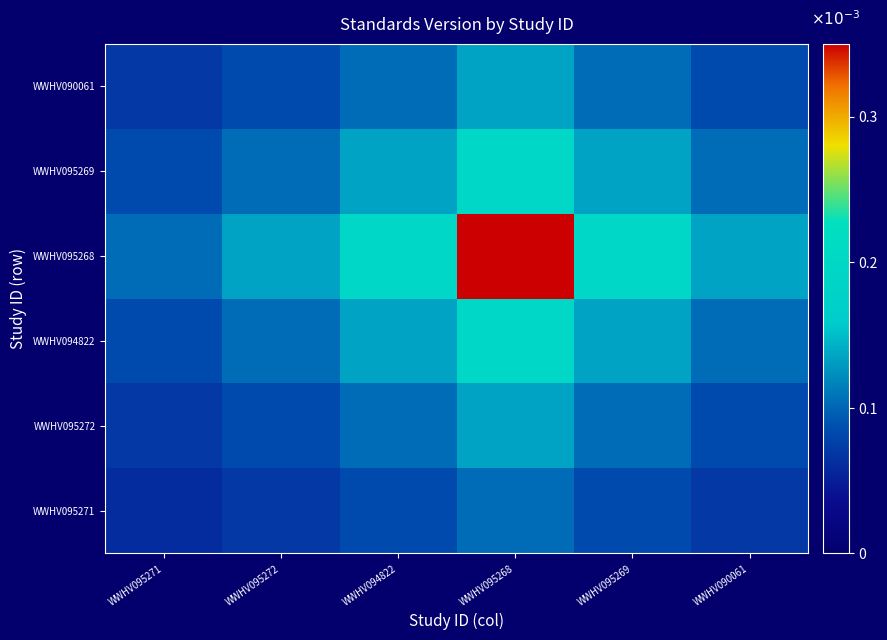

At which category is the sum across all series the highest?

WWHV095268